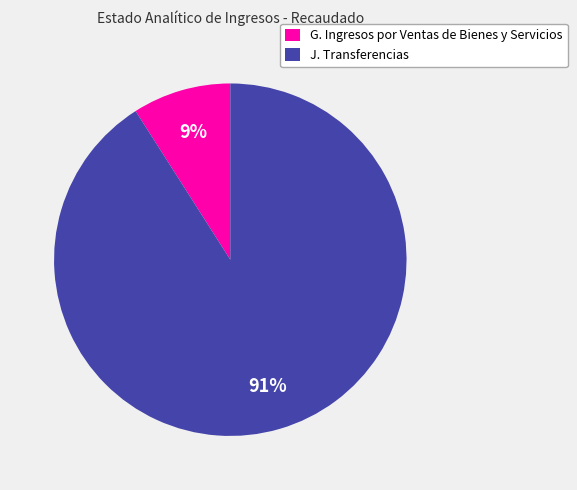

Which category accounts for the majority?

J. Transferencias